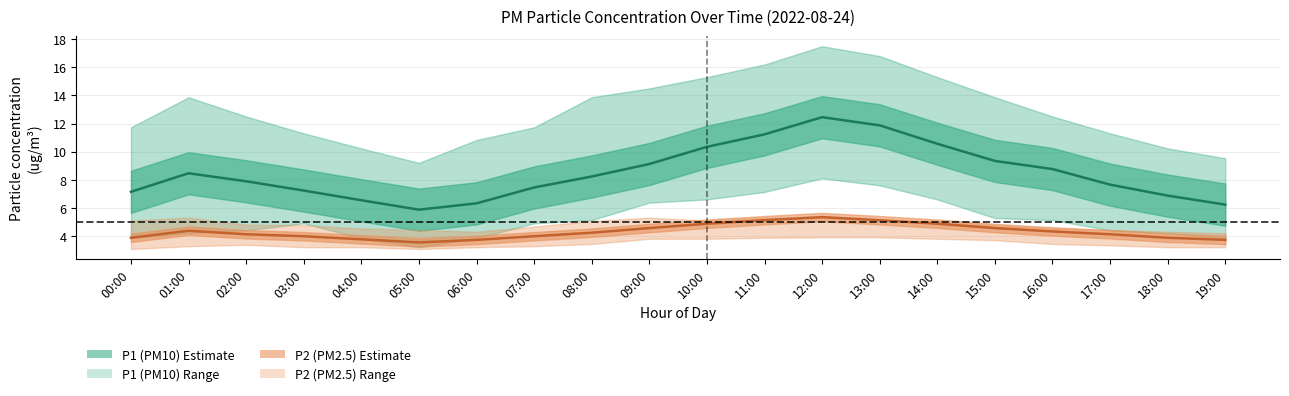

What is the difference between the highest and lowest values at 16:00?

9.1